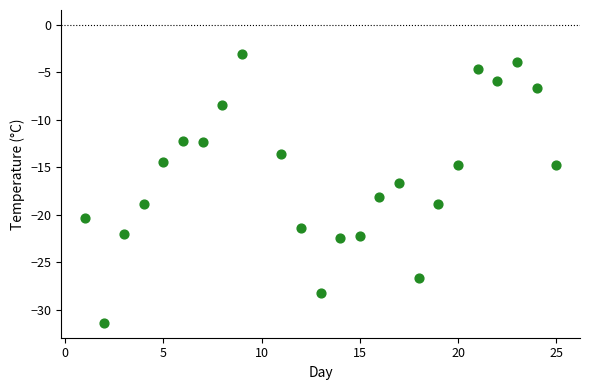

What is the range of X values (max minus min)?

24.0